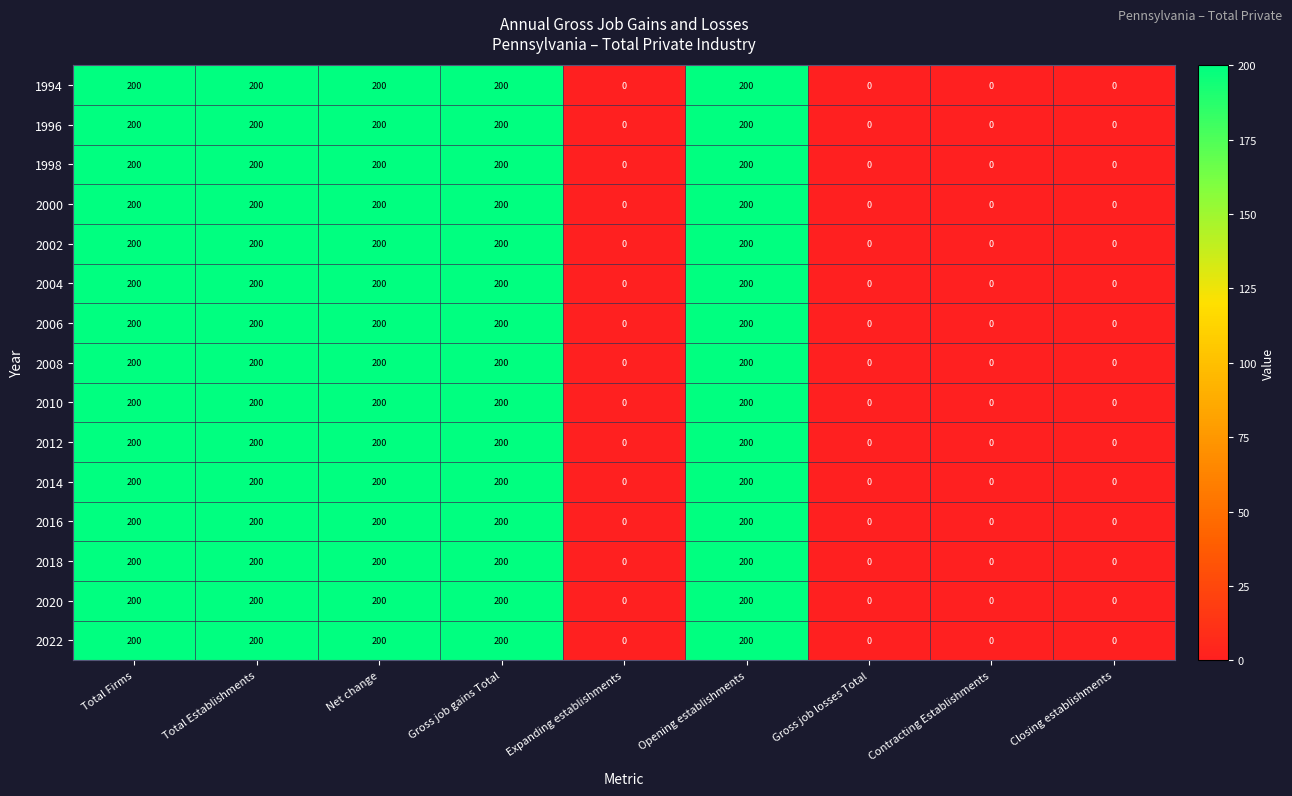

Is the value of 2018 at Expanding establishments greater than the value of 2010 at Total Establishments?

No